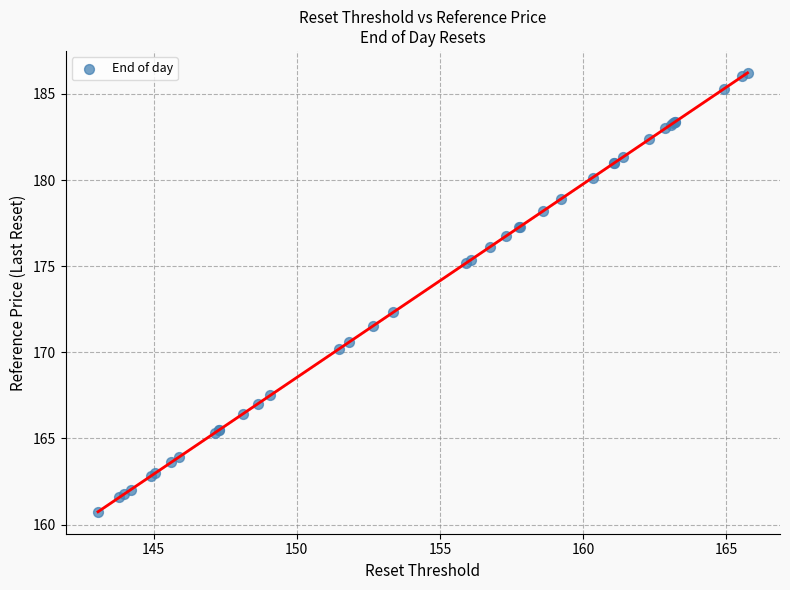

What Y value in the scatter plot is closest to 173?

172.3